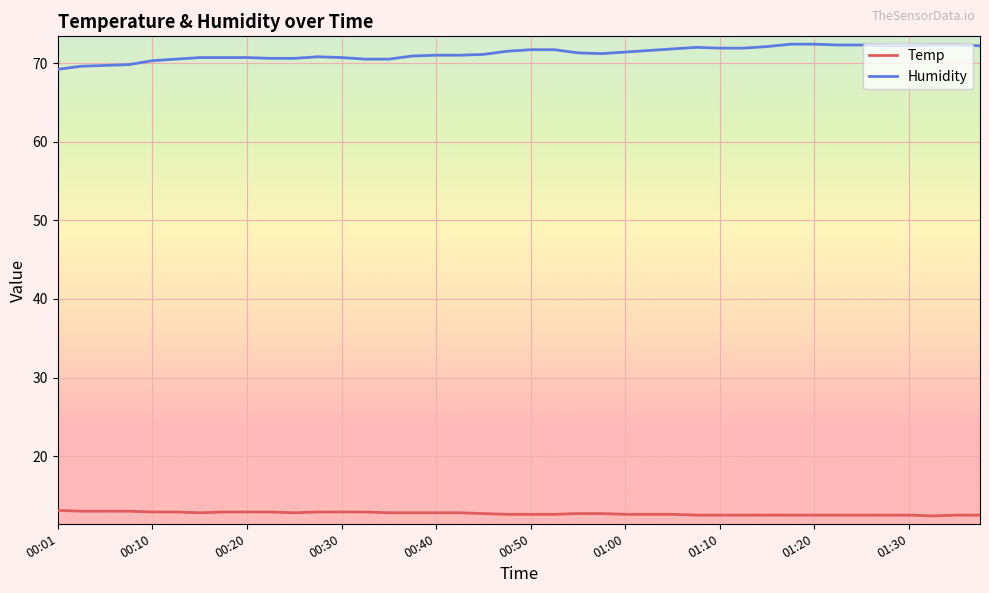

List the series in order of their peak value, lowest first.

Temp, Humidity